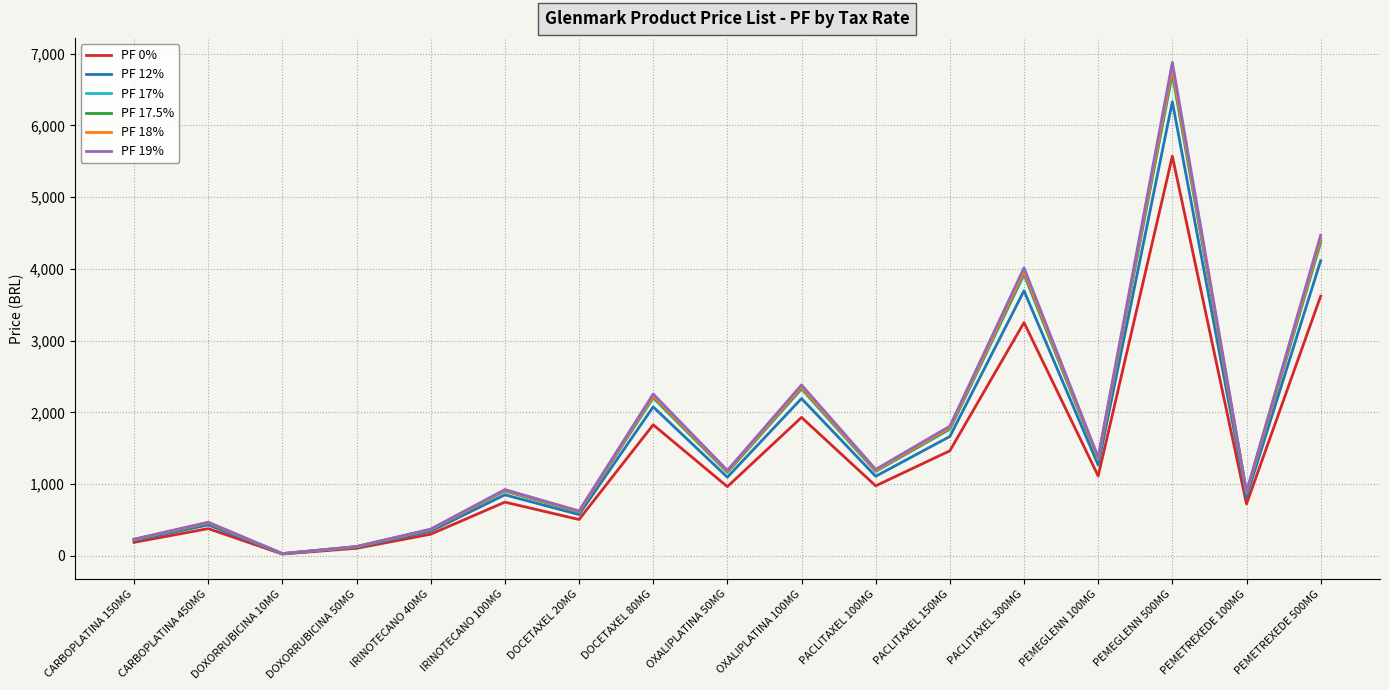

At which label does PF 0% first exceed 965?

DOCETAXEL 80MG